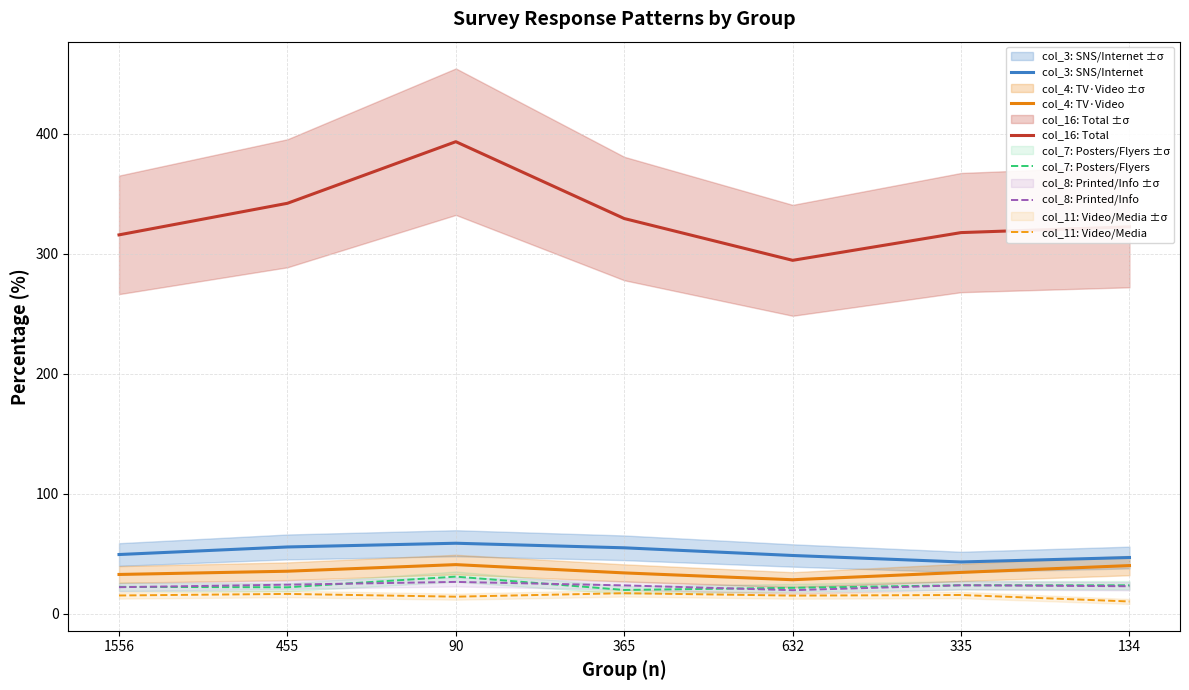

Between 134 and 632, which is larger?

632